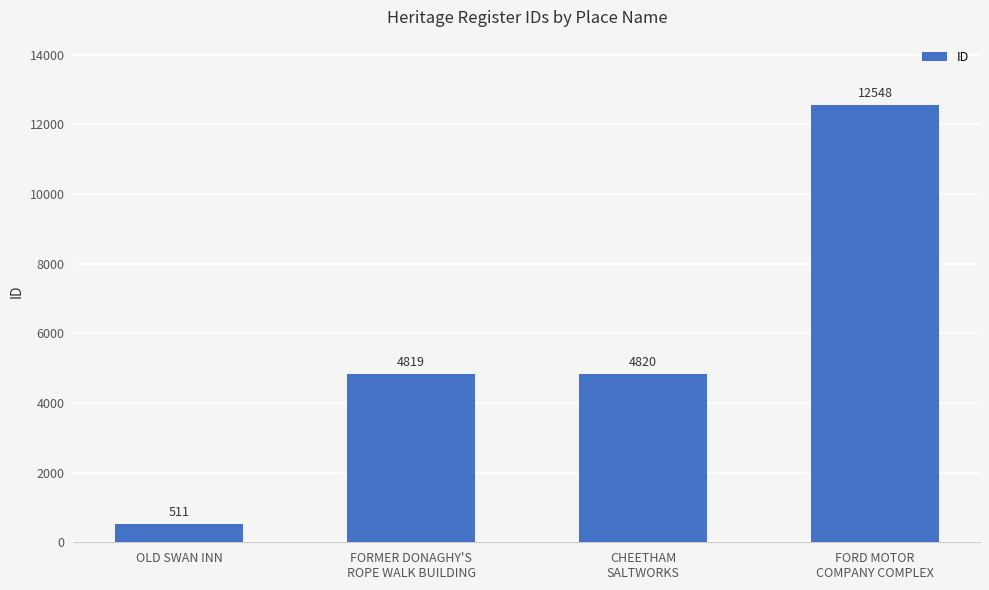

List the labels in order of value, largest first.

FORD MOTOR
COMPANY COMPLEX, CHEETHAM
SALTWORKS, FORMER DONAGHY'S
ROPE WALK BUILDING, OLD SWAN INN